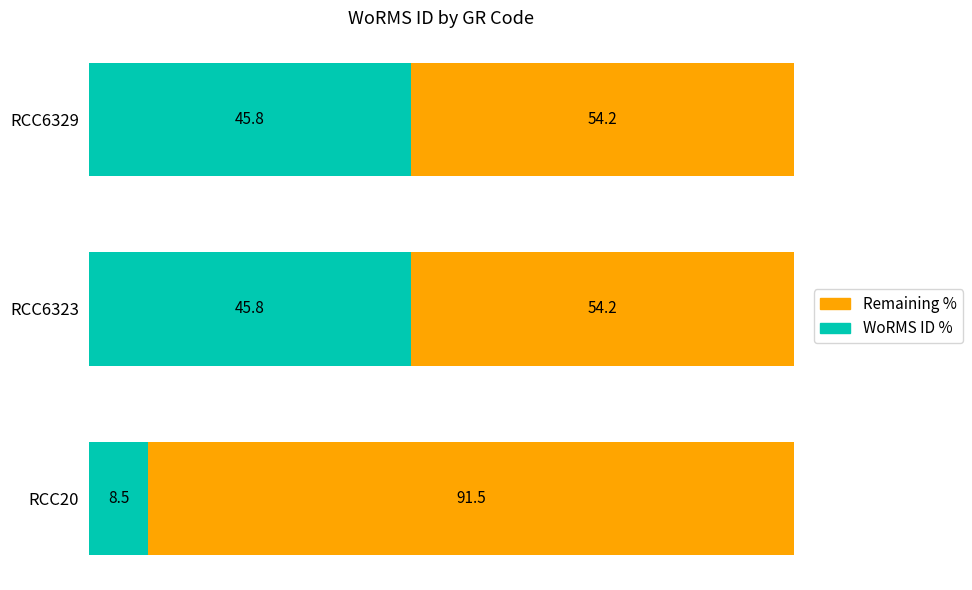

At which label does WoRMS ID % reach its minimum?

RCC20